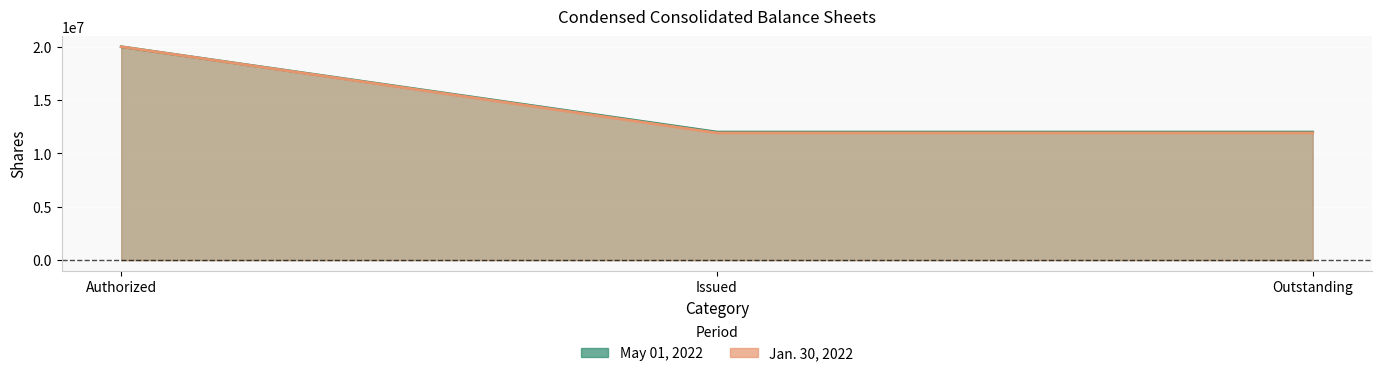

How many values in the Jan. 30, 2022 series exceed 11922000?

1